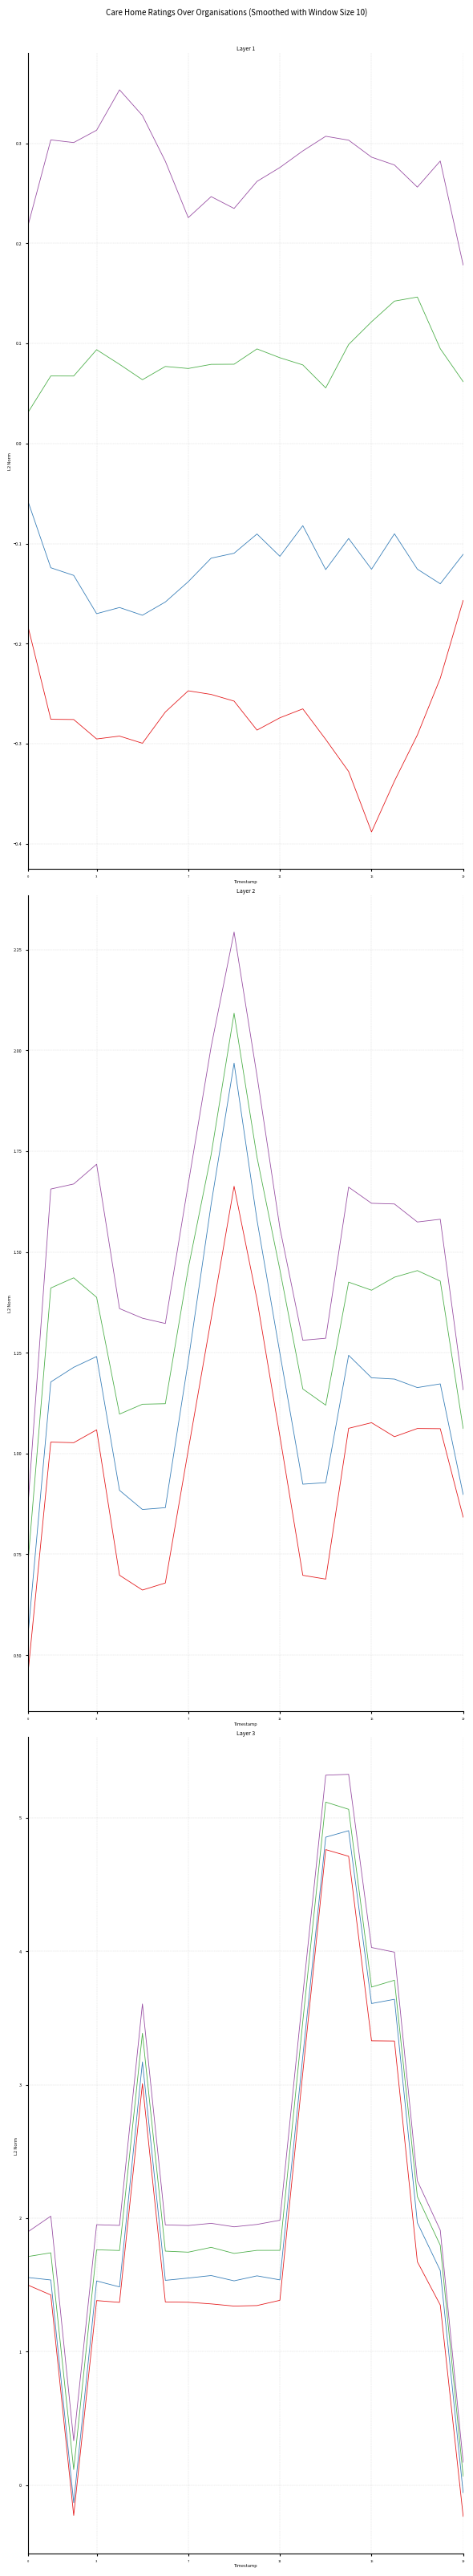

What is the greatest value displayed?

5